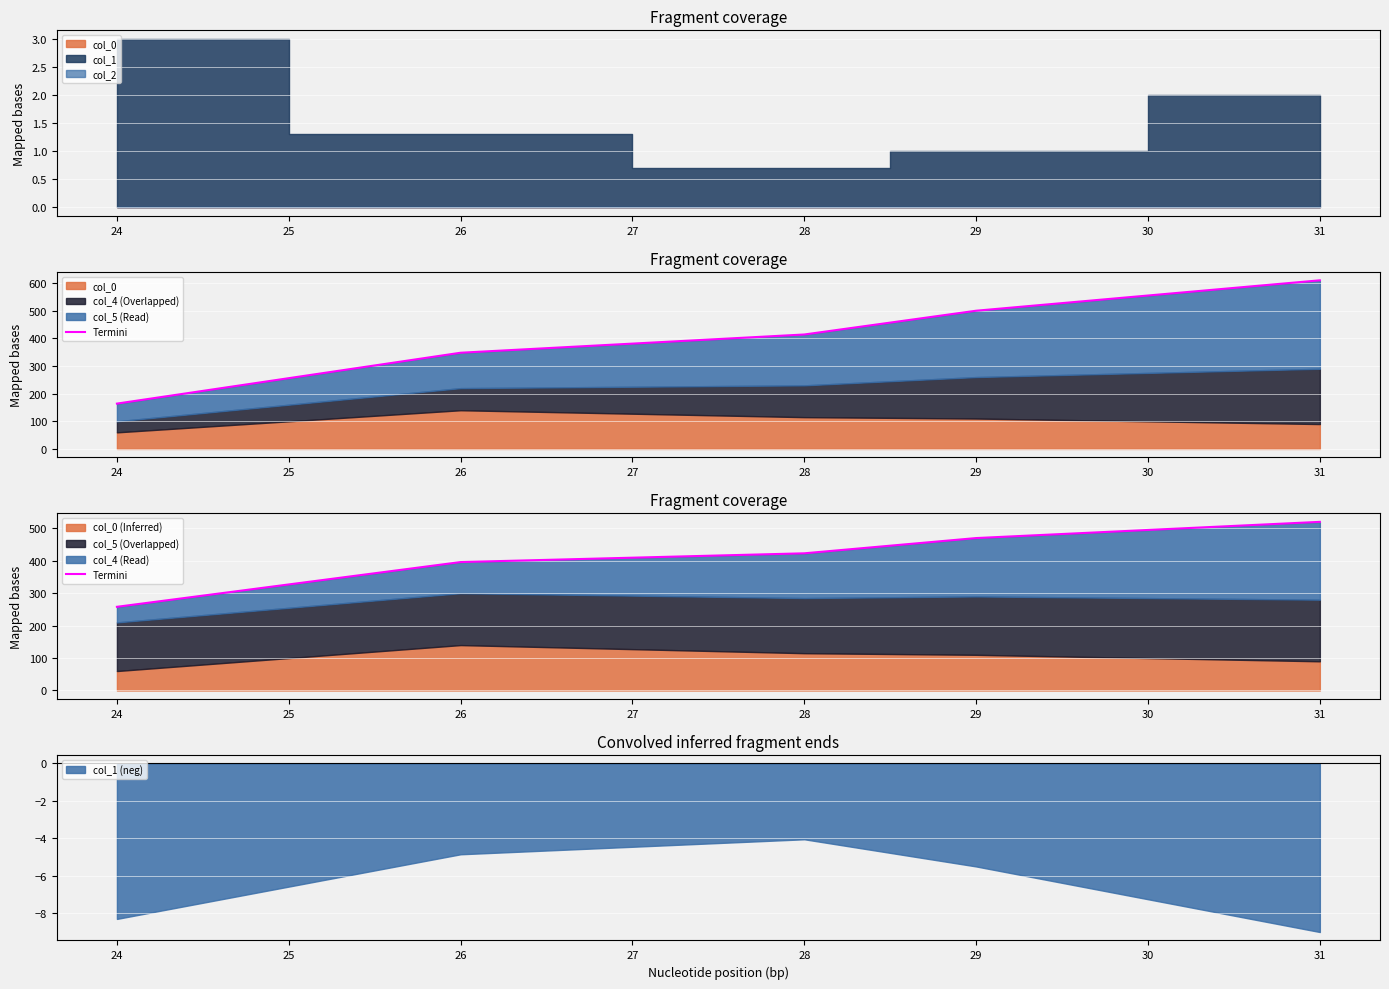

The value of col_1 (neg) at 29 is -5.5. True or false?

True